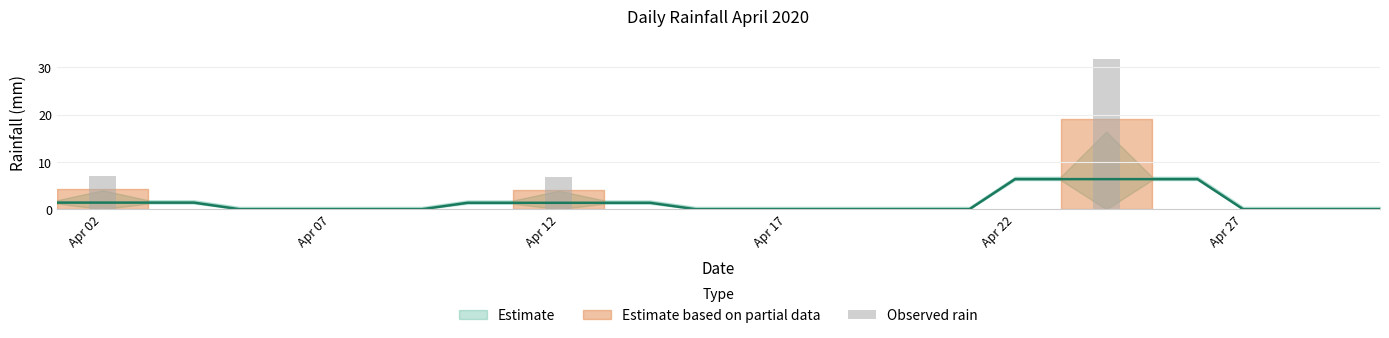

Count the number of values greater than 0.

3